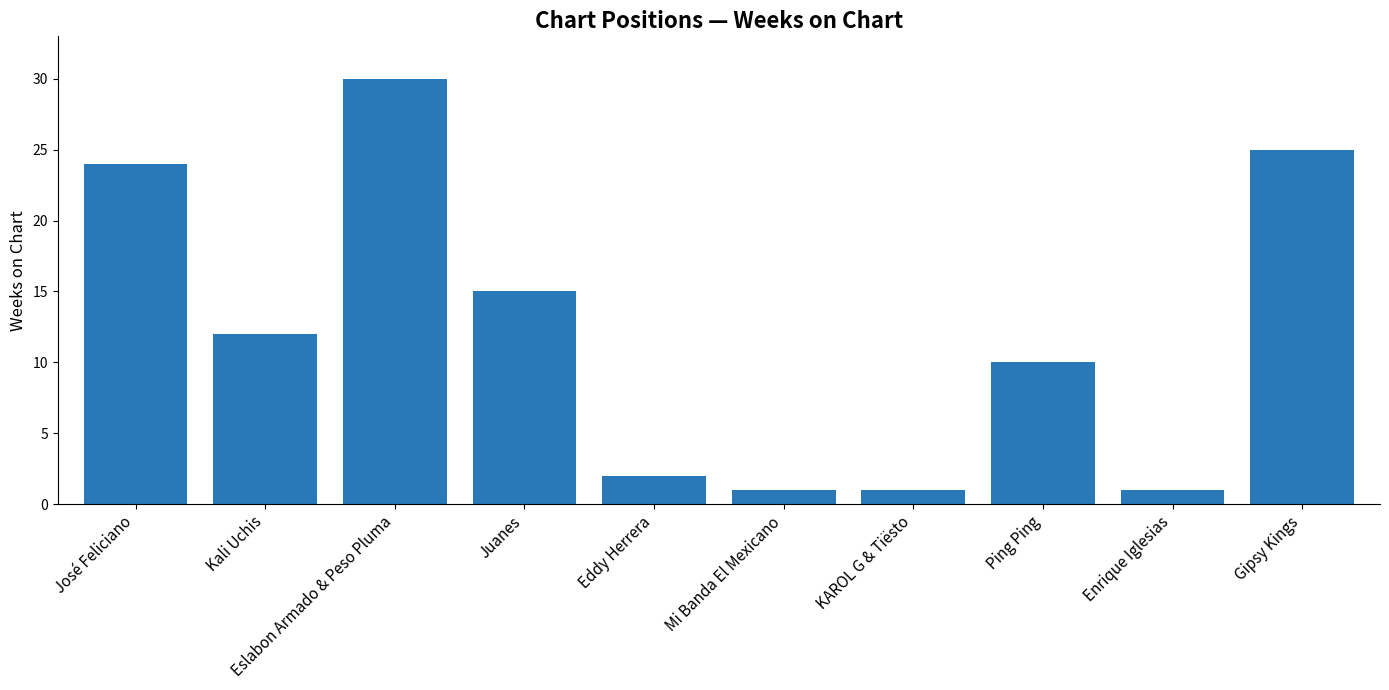

Reading right to left, transcribe all the data shown in this chart.

25	1	10	1	1	2	15	30	12	24